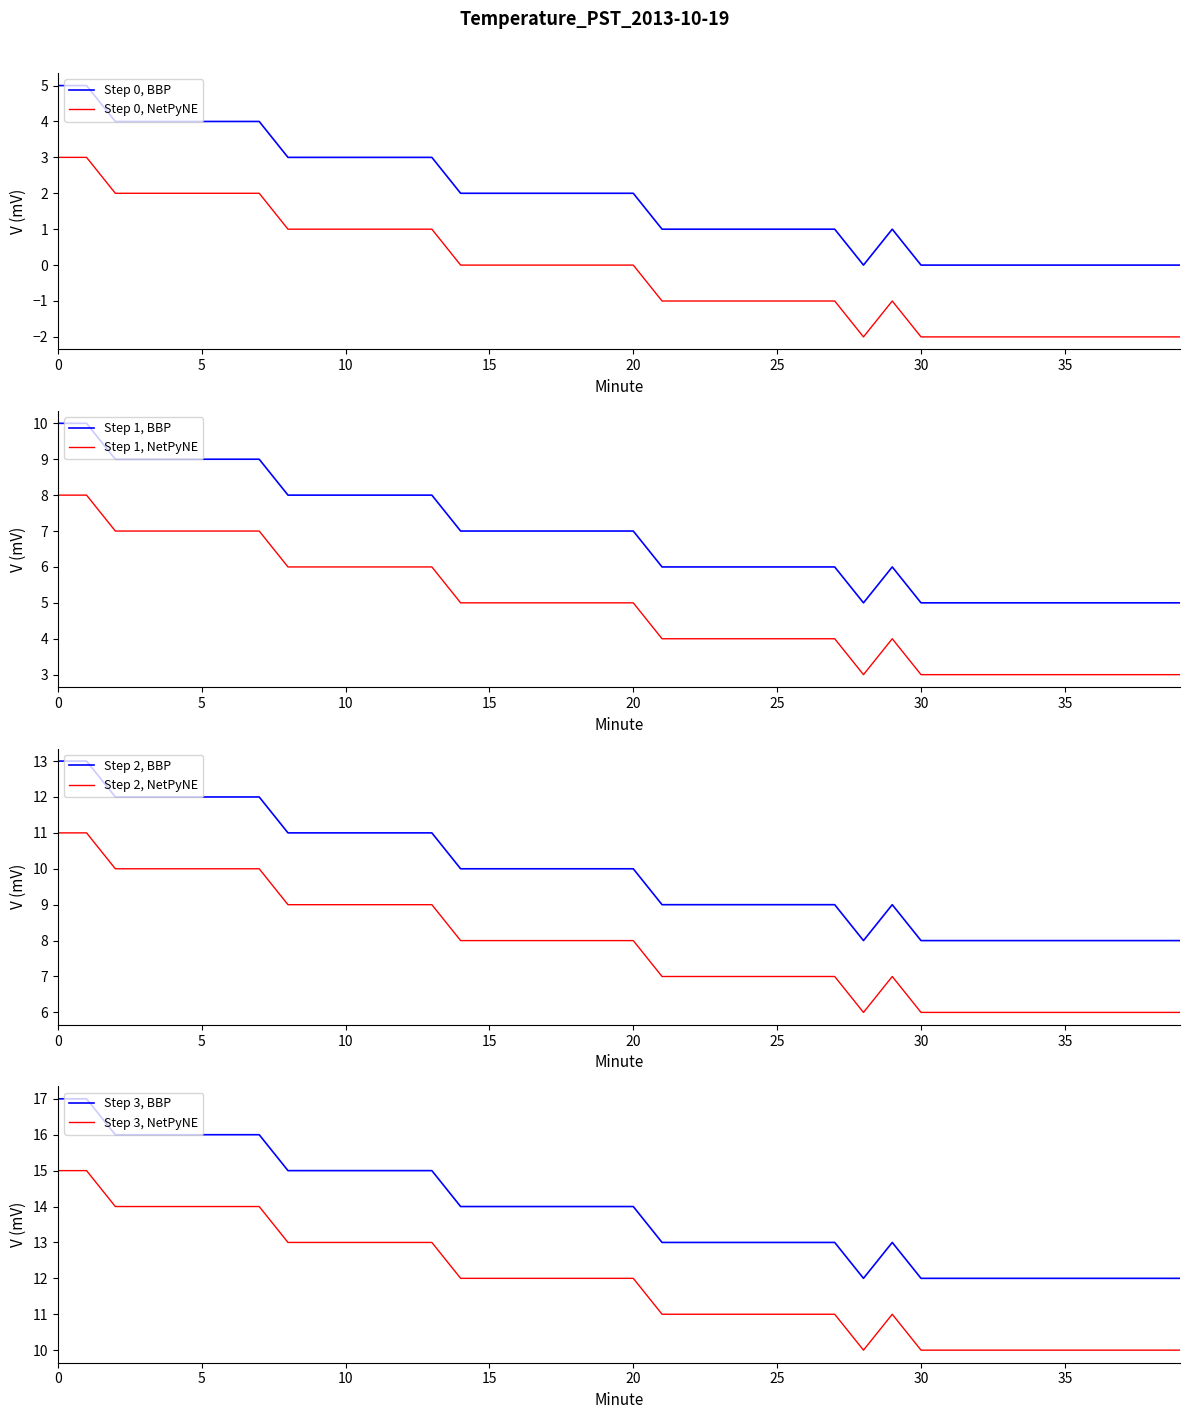

The value at 11 is 1. True or false?

False